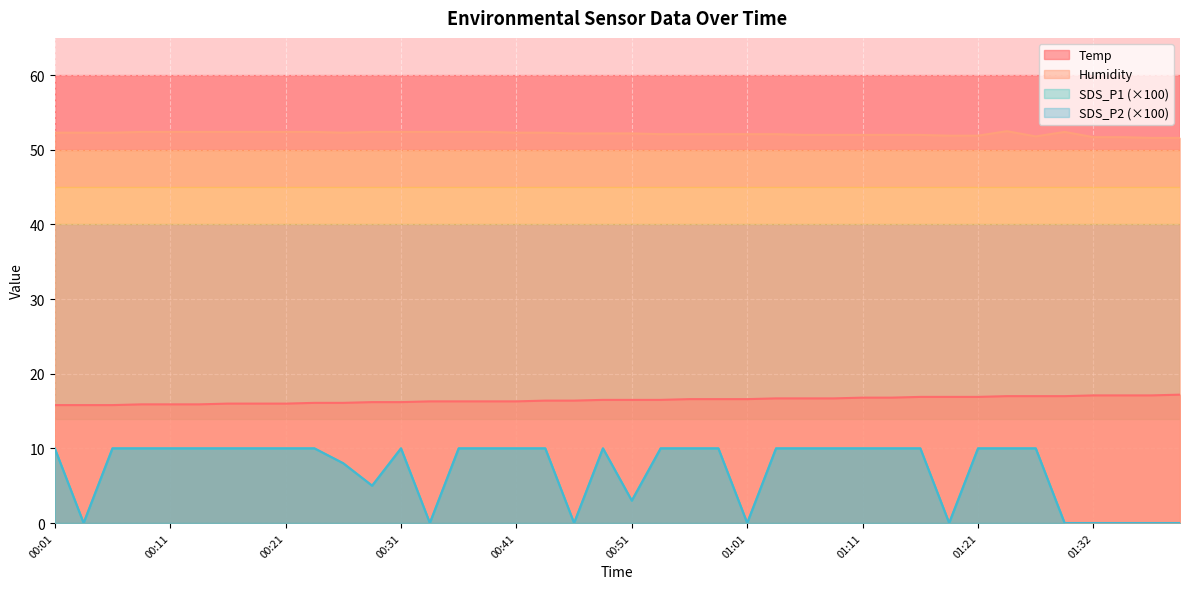

What is the difference between the highest and lowest values at 01:29?

52.4